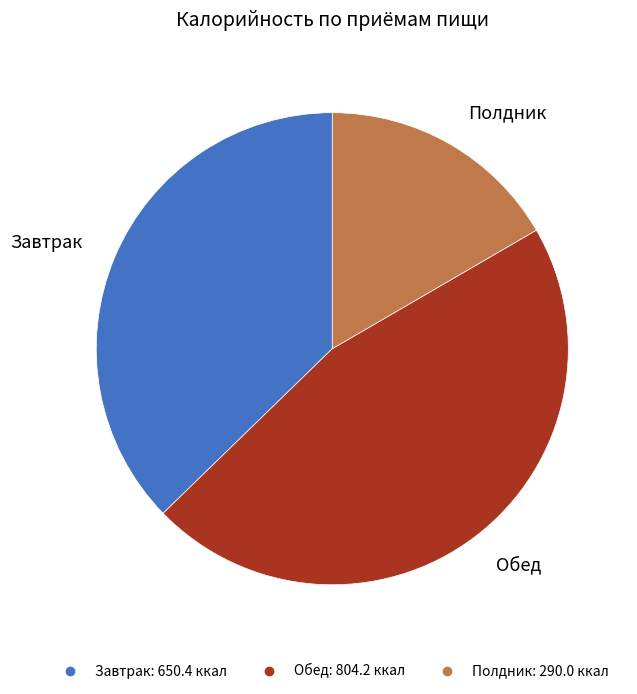

Combined, do Завтрак and Полдник account for over 50%?

Yes